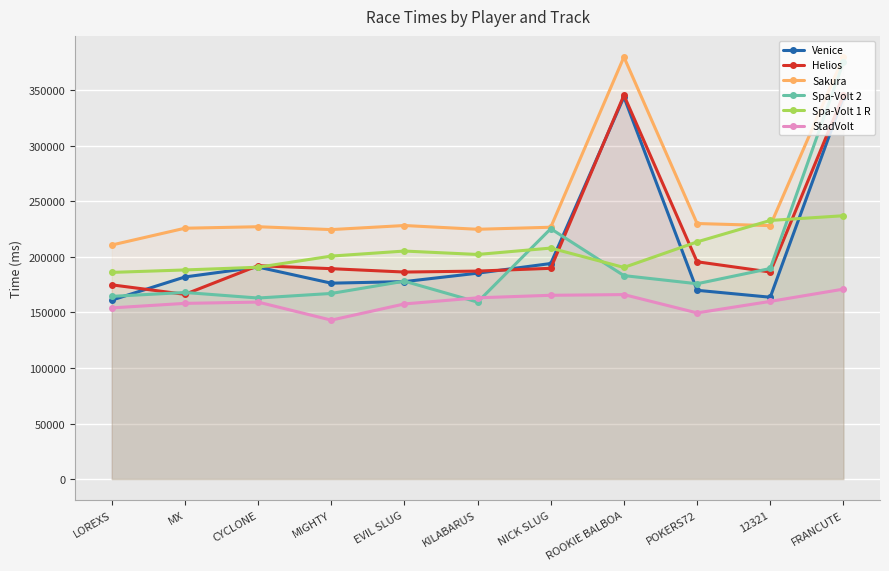

Reading left to right, transcribe all the data shown in this chart.

Venice: LOREXS=161139	MX=182008	CYCLONE=190914	MIGHTY=176411	EVIL SLUG=177823	KILABARUS=185408	NICK SLUG=194114	ROOKIE BALBOA=344114	POKERS72=169995	12321=163759	FRANCUTE=344114
Helios: LOREXS=174914	MX=166352	CYCLONE=192173	MIGHTY=189471	EVIL SLUG=186431	KILABARUS=187284	NICK SLUG=189799	ROOKIE BALBOA=345694	POKERS72=195694	12321=186468	FRANCUTE=345694
Sakura: LOREXS=210770	MX=225905	CYCLONE=227254	MIGHTY=224682	EVIL SLUG=228346	KILABARUS=224954	NICK SLUG=226798	ROOKIE BALBOA=380146	POKERS72=230146	12321=228243	FRANCUTE=380146
Spa-Volt 2: LOREXS=164511	MX=168034	CYCLONE=163039	MIGHTY=167153	EVIL SLUG=178197	KILABARUS=159360	NICK SLUG=225490	ROOKIE BALBOA=183226	POKERS72=175904	12321=189627	FRANCUTE=375490
Spa-Volt 1 R: LOREXS=186118	MX=188322	CYCLONE=190750	MIGHTY=200811	EVIL SLUG=205345	KILABARUS=202277	NICK SLUG=208017	ROOKIE BALBOA=190576	POKERS72=213603	12321=232910	FRANCUTE=237160
StadVolt: LOREXS=154135	MX=158219	CYCLONE=159370	MIGHTY=143115	EVIL SLUG=157715	KILABARUS=163219	NICK SLUG=165503	ROOKIE BALBOA=166129	POKERS72=149636	12321=159994	FRANCUTE=171045